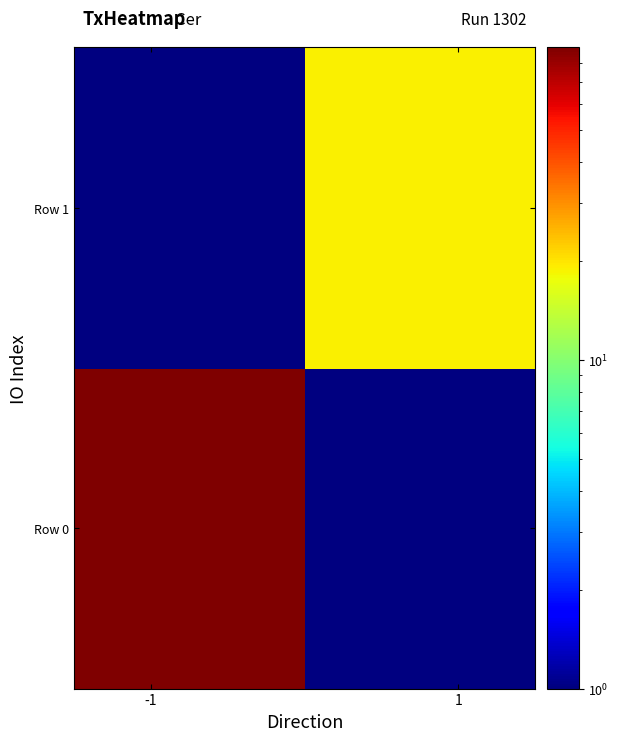

Reading left to right, extract all data points from this chart.

Row 0: 89	0
Row 1: 0	19